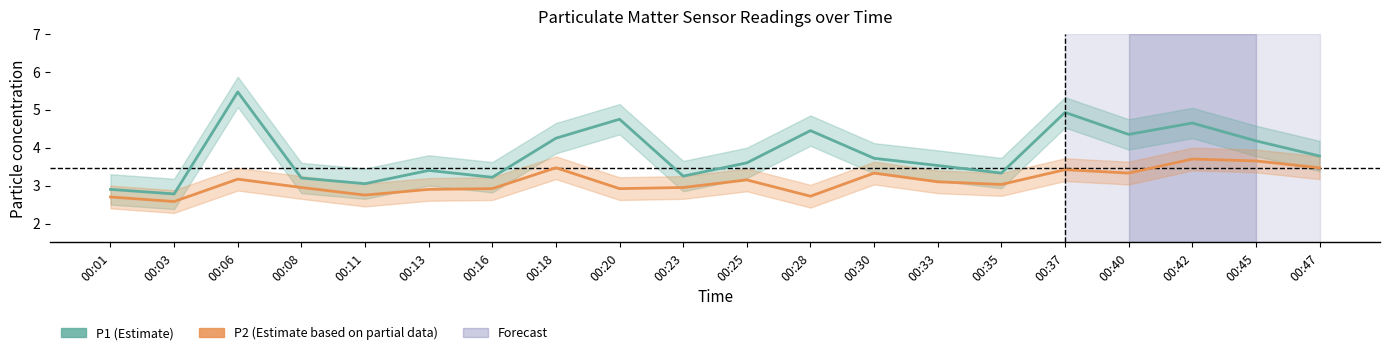

Does the chart have visible grid lines?

No